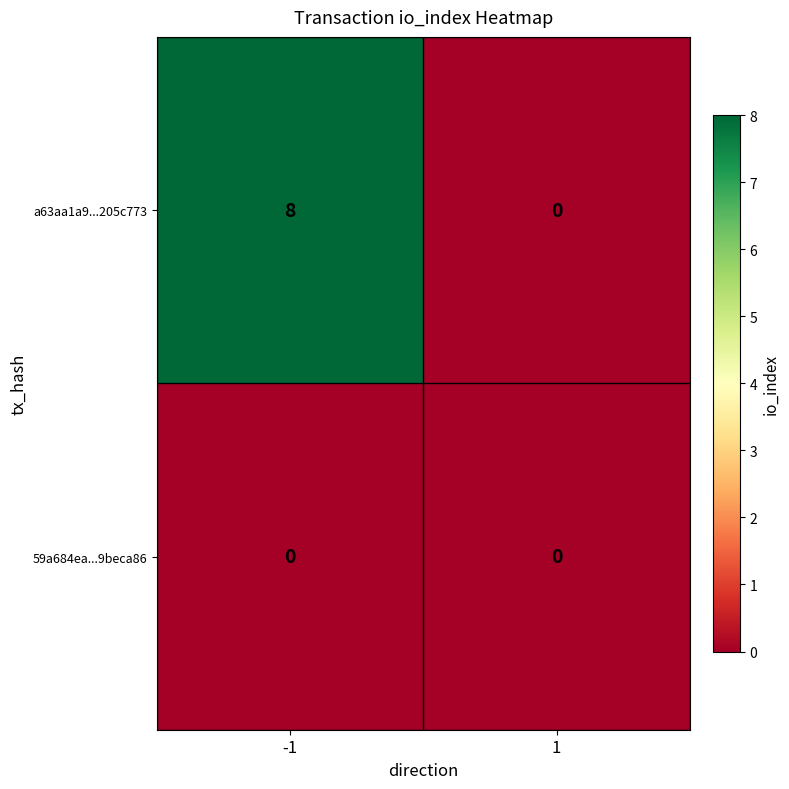

True or false: 59a684ea...9beca86 has a value of 0 at -1.

True